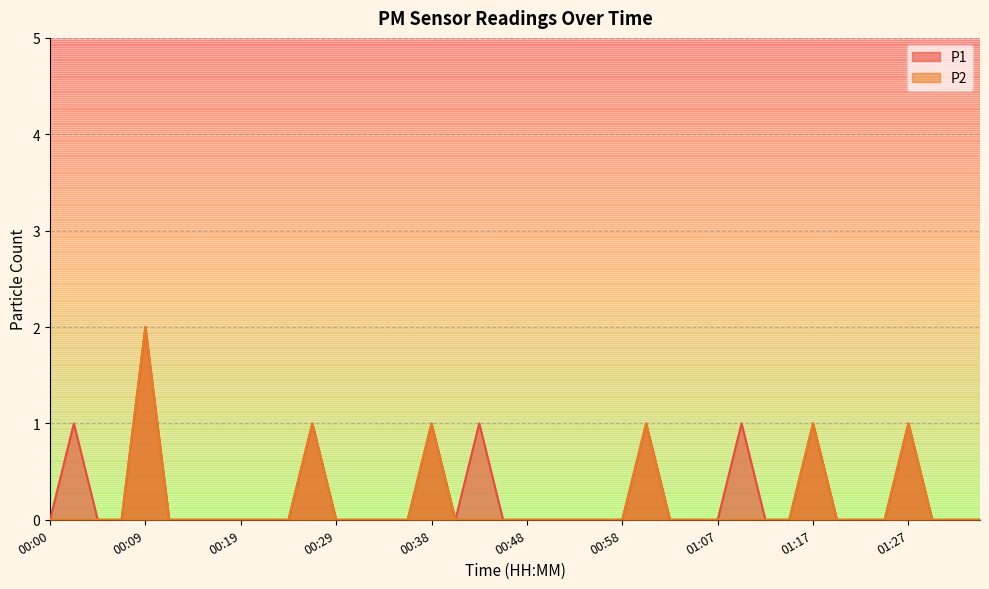

Reading right to left, what are all the values shown in this chart?

P1: 01:34=0	01:32=0	01:29=0	01:27=1	01:24=0	01:22=0	01:20=0	01:17=1	01:15=0	01:12=0	01:10=1	01:07=0	01:05=0	01:03=0	01:00=1	00:58=0	00:55=0	00:53=0	00:50=0	00:48=0	00:46=0	00:43=1	00:41=0	00:38=1	00:36=0	00:33=0	00:31=0	00:29=0	00:26=1	00:24=0	00:21=0	00:19=0	00:17=0	00:14=0	00:12=0	00:09=2	00:07=0	00:04=0	00:02=1	00:00=0
P2: 01:34=0	01:32=0	01:29=0	01:27=1	01:24=0	01:22=0	01:20=0	01:17=1	01:15=0	01:12=0	01:10=0	01:07=0	01:05=0	01:03=0	01:00=1	00:58=0	00:55=0	00:53=0	00:50=0	00:48=0	00:46=0	00:43=0	00:41=0	00:38=1	00:36=0	00:33=0	00:31=0	00:29=0	00:26=1	00:24=0	00:21=0	00:19=0	00:17=0	00:14=0	00:12=0	00:09=2	00:07=0	00:04=0	00:02=0	00:00=0